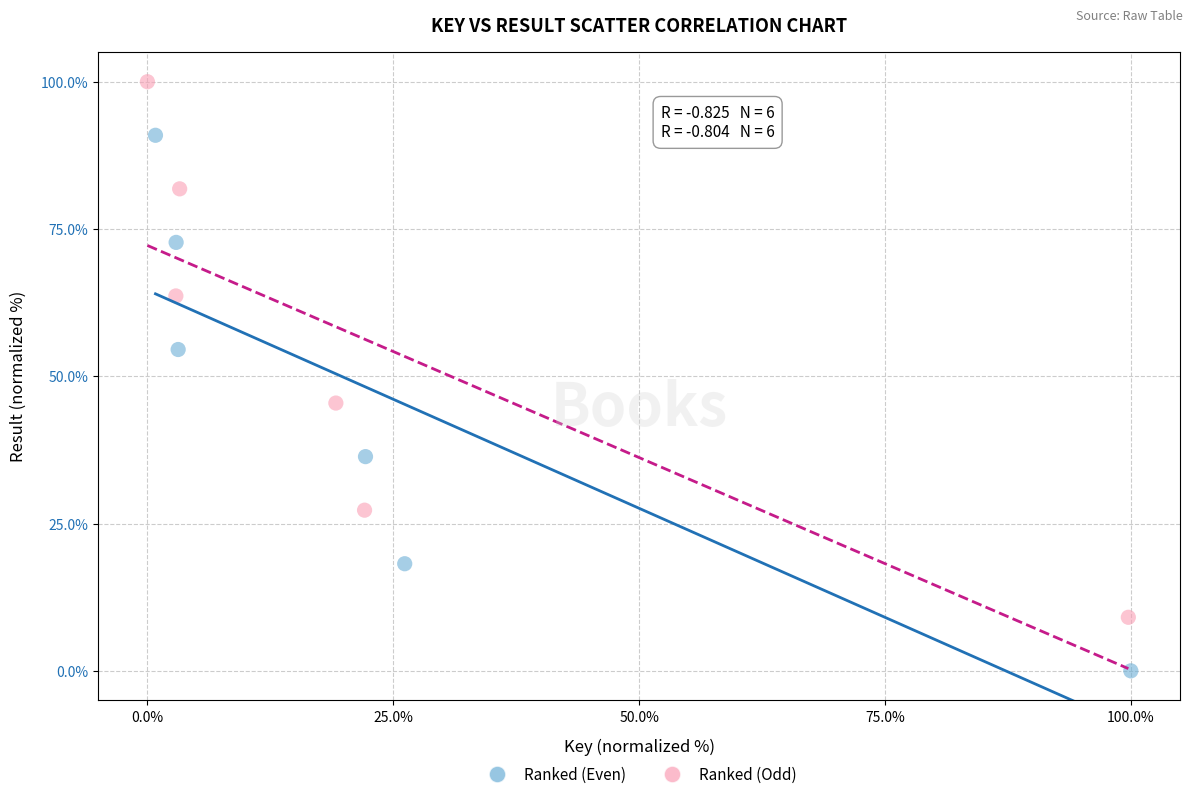

Which series reaches the minimum Y coordinate?

Ranked (Even)